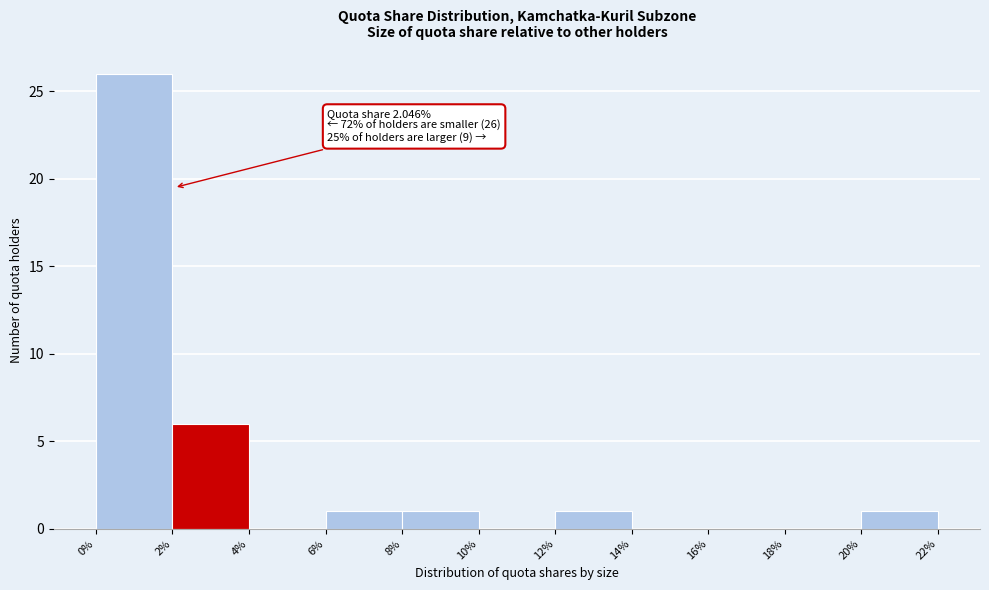

Which range on the x-axis has the tallest bar?

0% to 2%